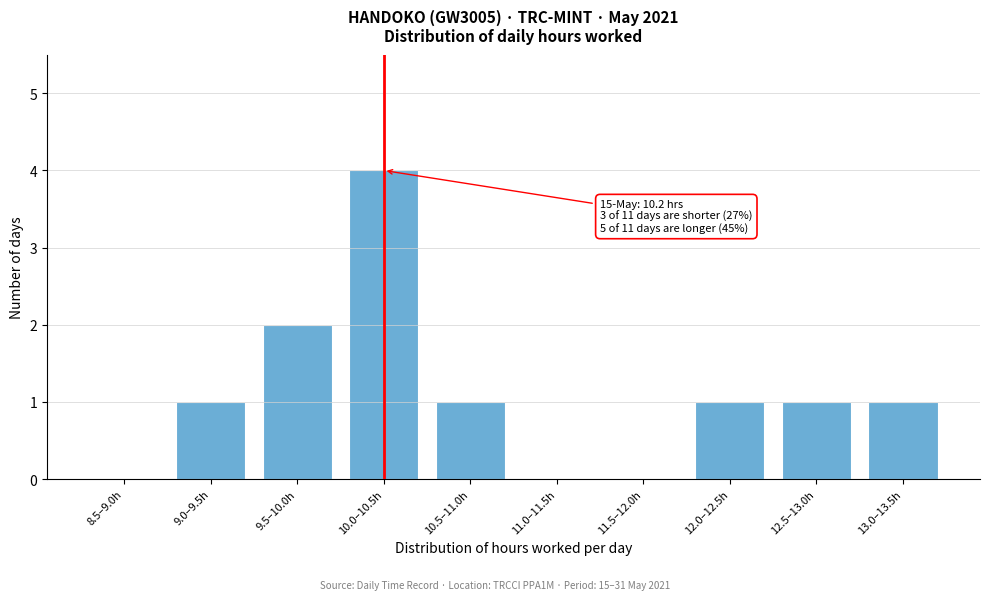

Reading left to right, extract all data points from this chart.

8.5–9.0h=0	9.0–9.5h=1	9.5–10.0h=2	10.0–10.5h=4	10.5–11.0h=1	11.0–11.5h=0	11.5–12.0h=0	12.0–12.5h=1	12.5–13.0h=1	13.0–13.5h=1